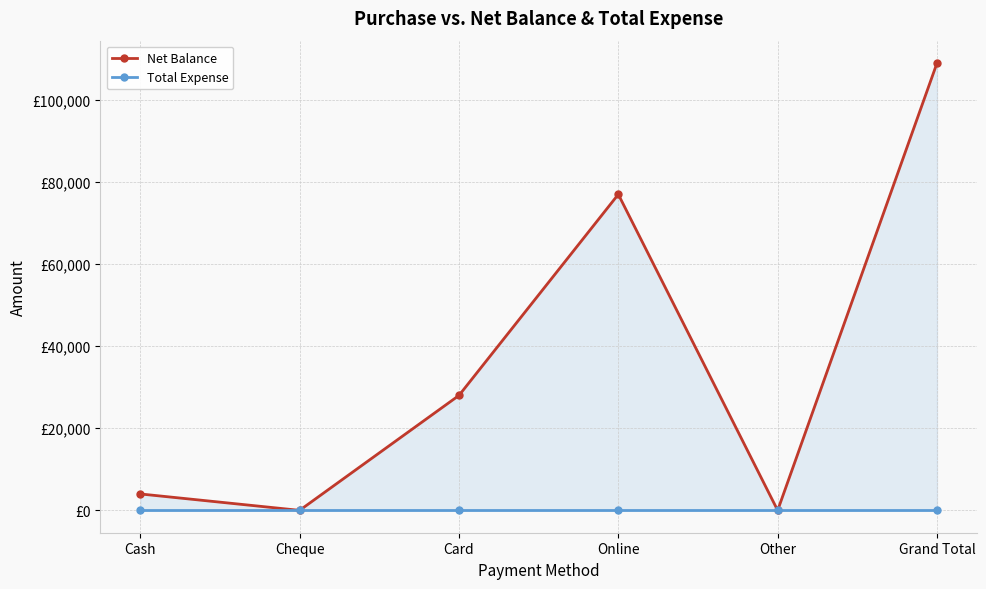

List the series in order of their peak value, highest first.

Net Balance, Total Expense